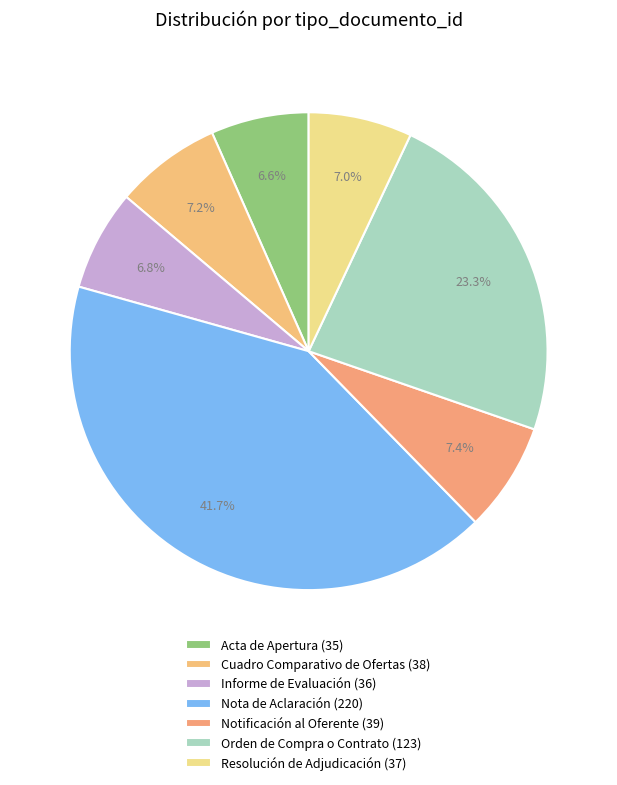

What is the smallest slice in the pie chart?

Acta de Apertura